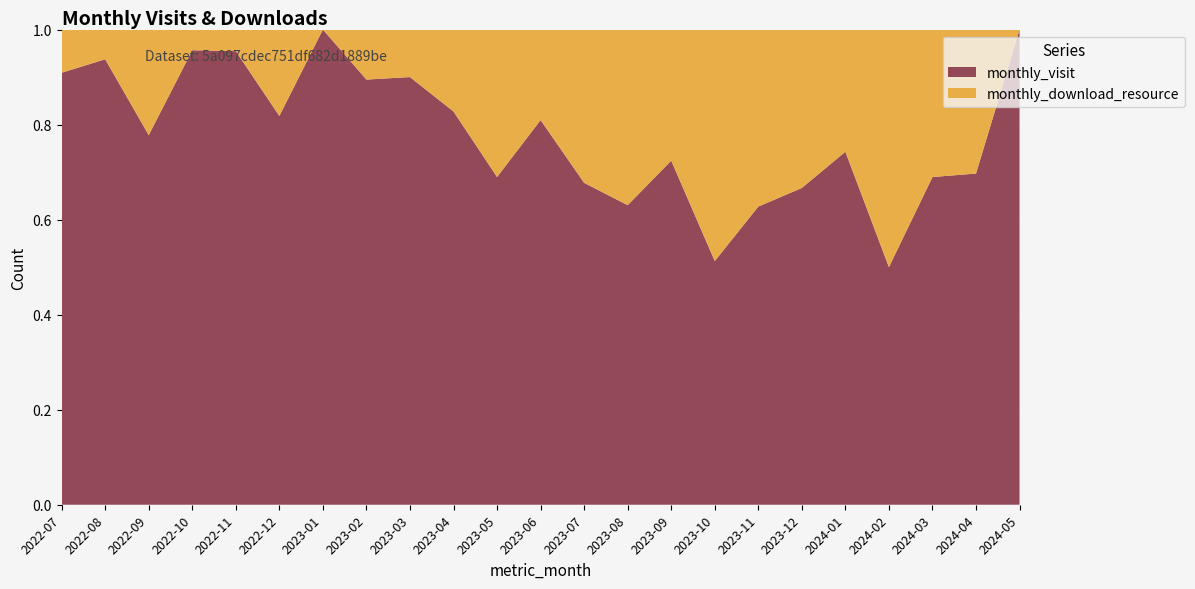

Reading left to right, extract all data points from this chart.

monthly_visit: 10	15	21	44	21	45	28	17	18	24	20	17	21	29	21	20	32	24	26	25	20	23	1
monthly_download_resource: 1	1	6	2	1	10	0	2	2	5	9	4	10	17	8	19	19	12	9	25	9	10	0